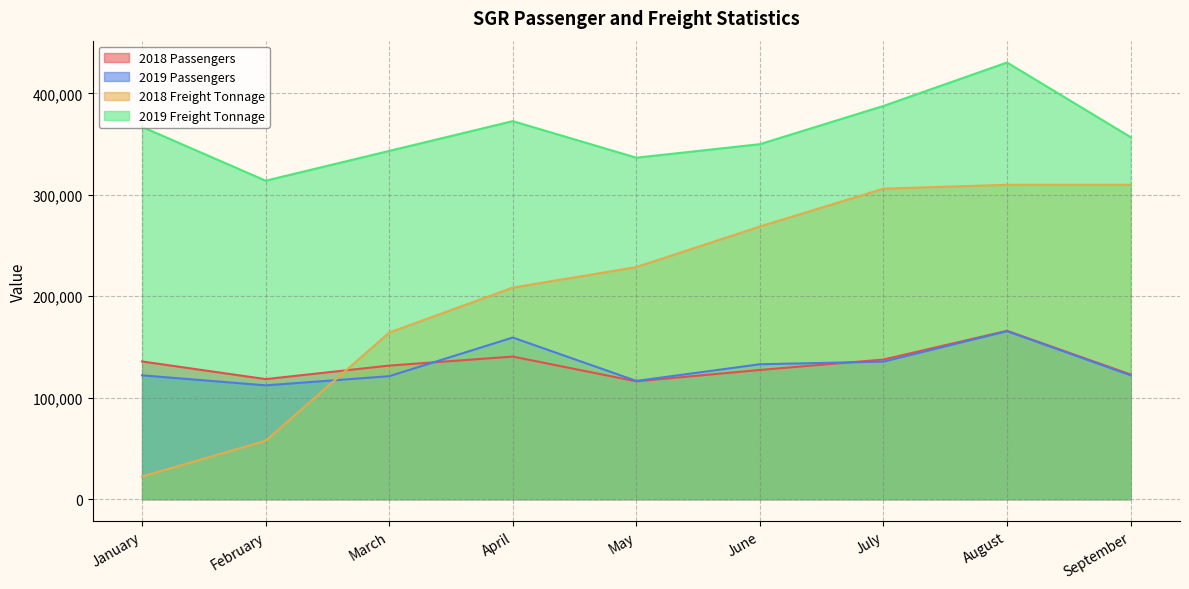

Which label corresponds to the smallest value in the chart?

January